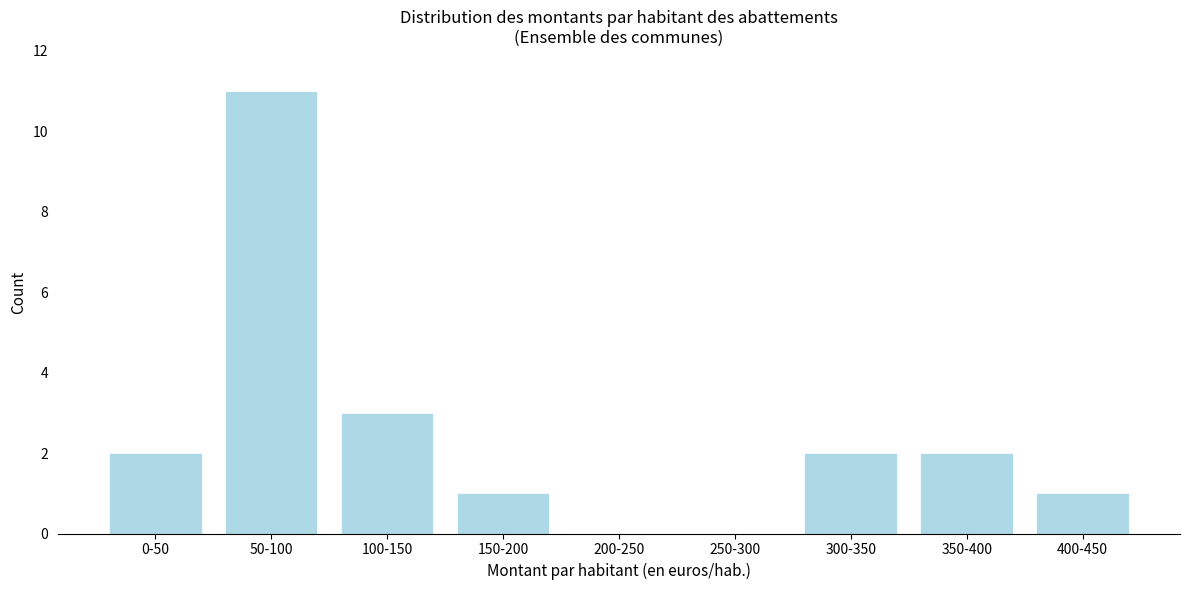

Reading left to right, extract all data points from this chart.

0-50=2	50-100=11	100-150=3	150-200=1	200-250=0	250-300=0	300-350=2	350-400=2	400-450=1